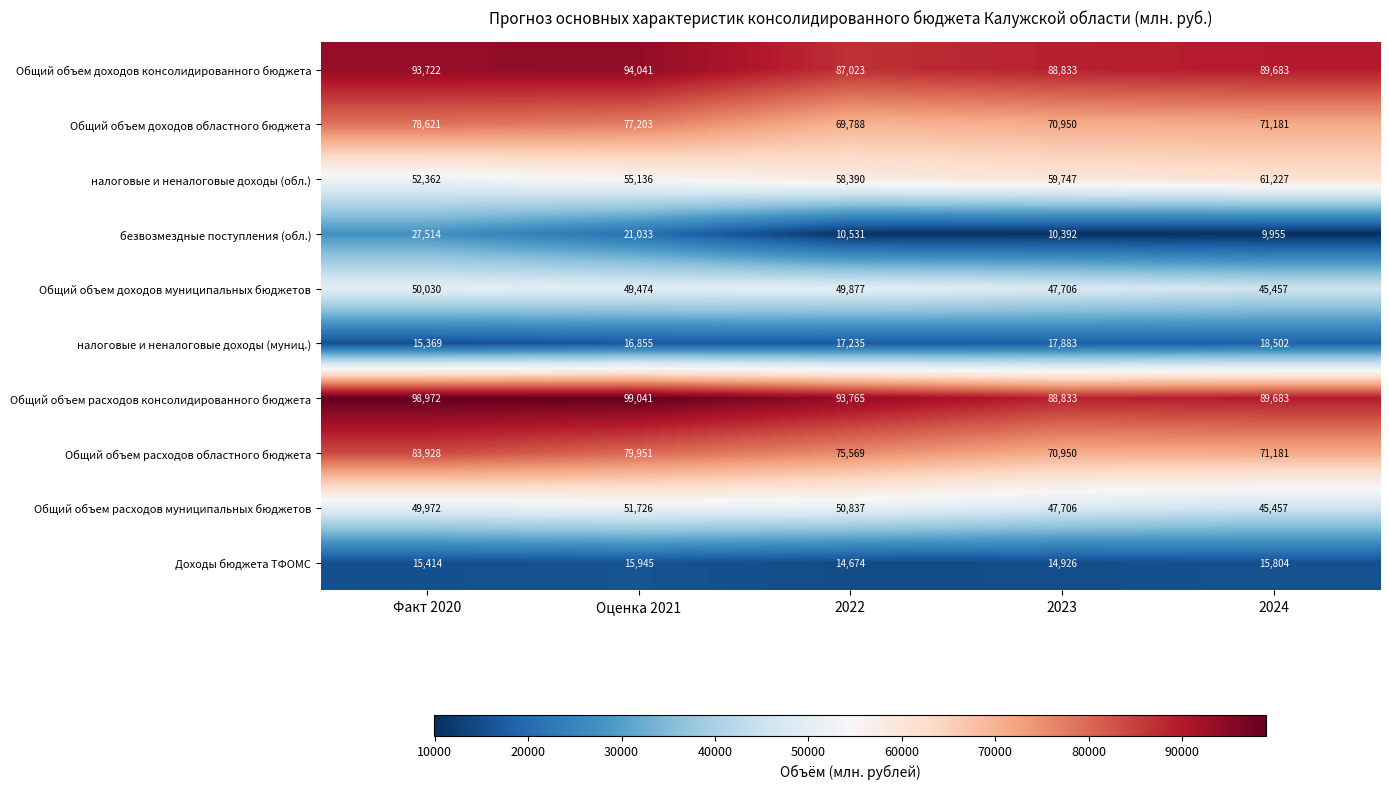

What is the difference between the Общий объем доходов областного бюджета values at 2023 and Факт 2020?

7671